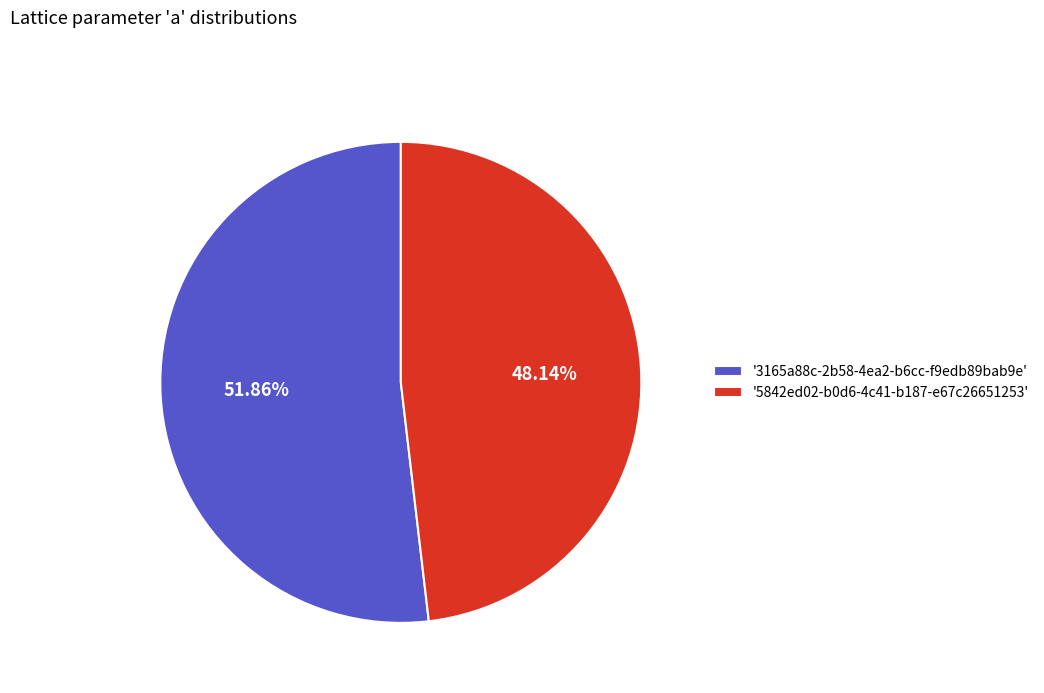

What is the ratio of the value at '5842ed02-b0d6-4c41-b187-e67c26651253' to the value at '3165a88c-2b58-4ea2-b6cc-f9edb89bab9e'?

0.9